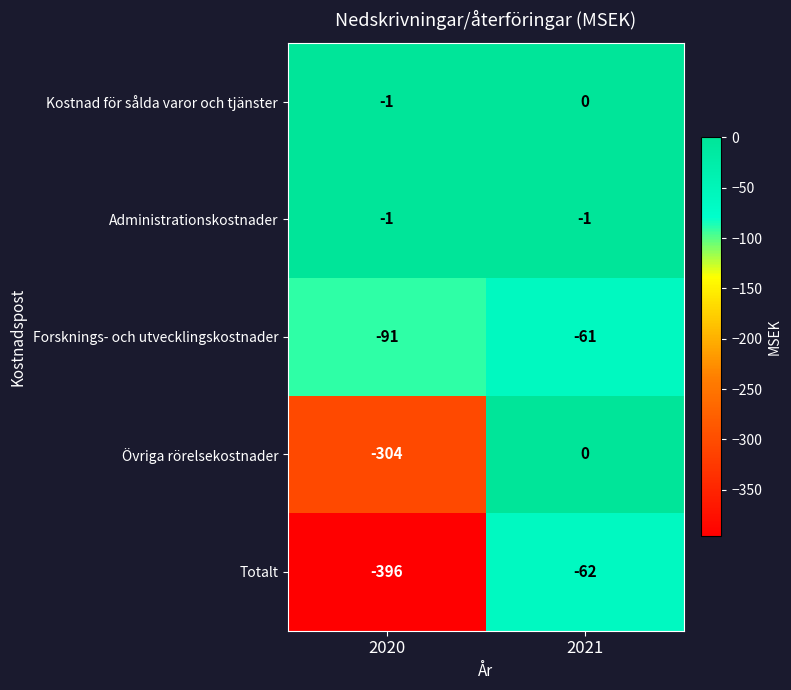

Rank the categories by Forsknings- och utvecklingskostnader value from lowest to highest.

2020, 2021